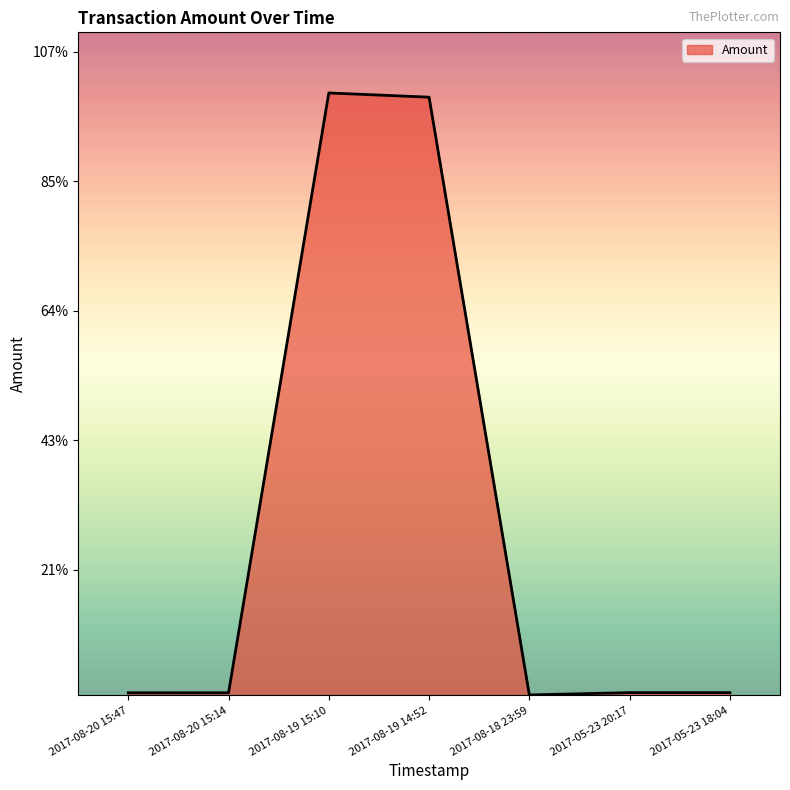

Does the chart display data point markers on the line(s)?

No